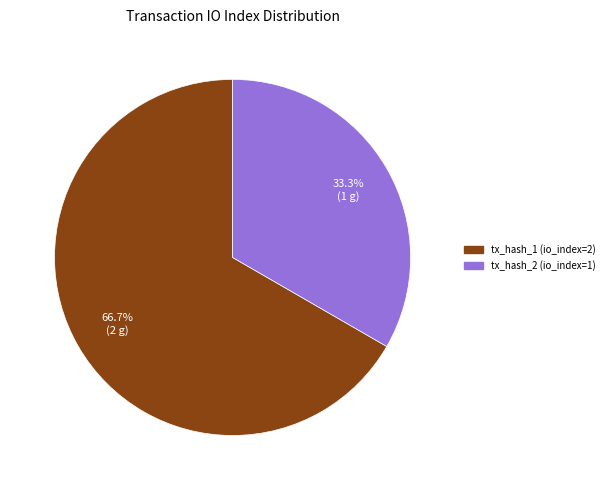

Count the number of slices in the pie.

2